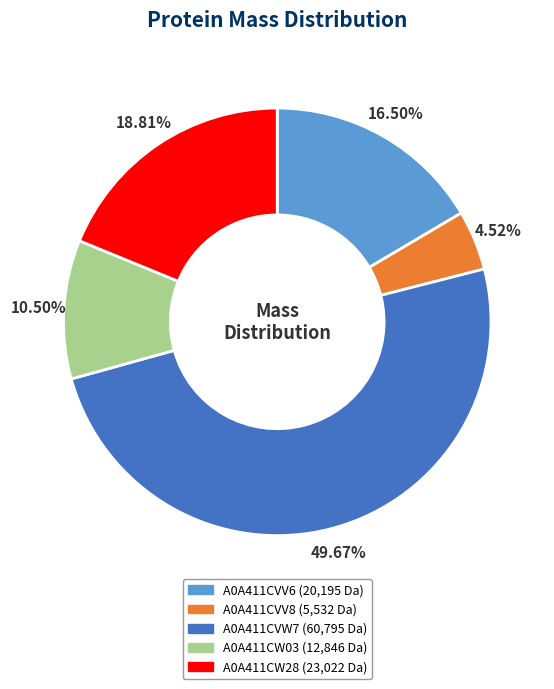

To the nearest percent, what is the average slice percentage?

20%